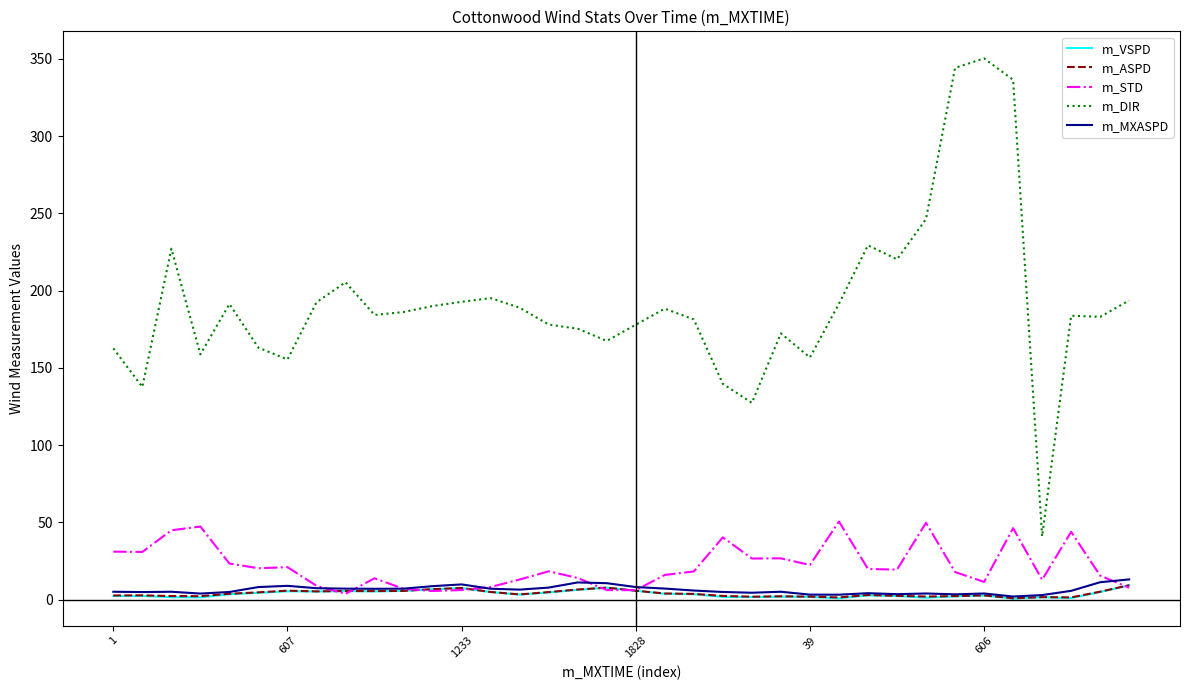

Which series has the largest total across all categories?

m_DIR